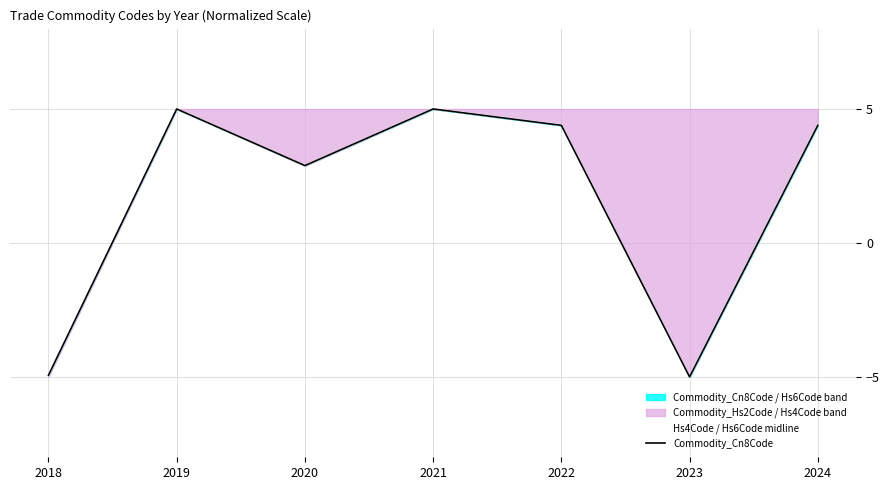

Rank the series by their maximum value, from highest to lowest.

Hs4Code / Hs6Code midline, Commodity_Cn8Code